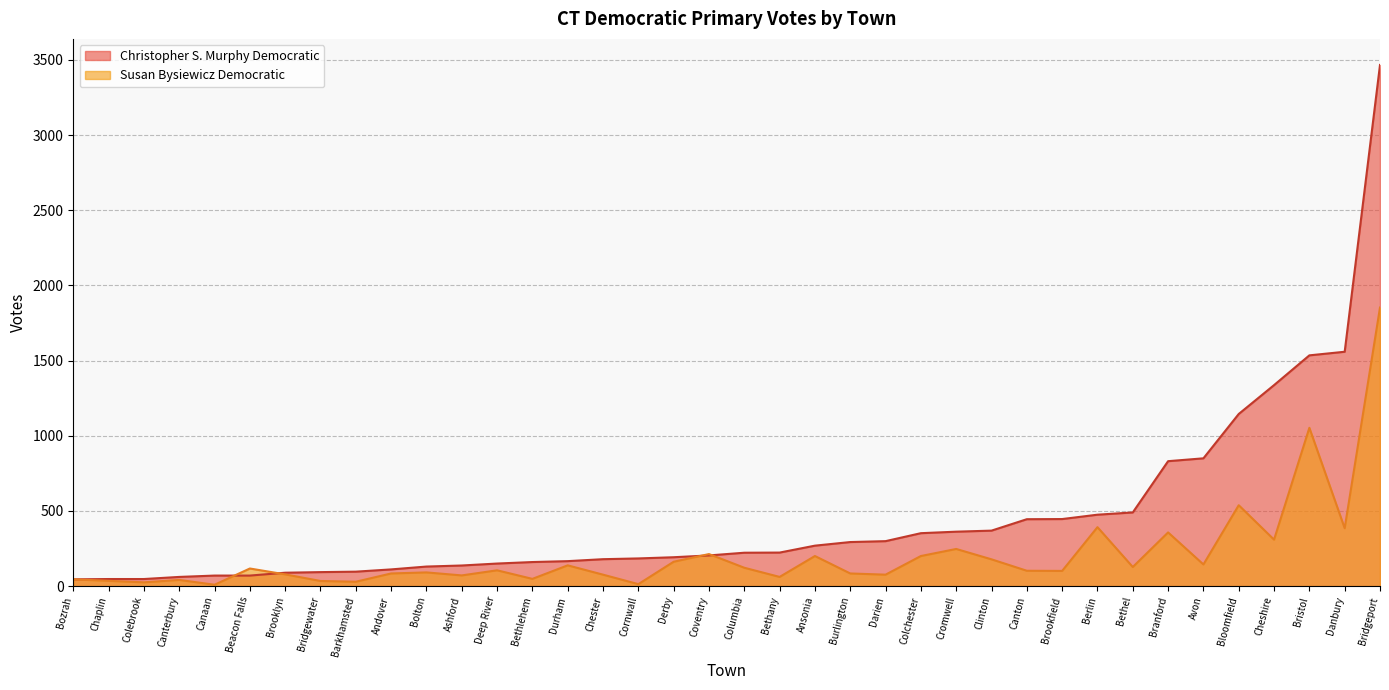

After their last crossing, which series has the higher values: Christopher S. Murphy Democratic or Susan Bysiewicz Democratic?

Christopher S. Murphy Democratic